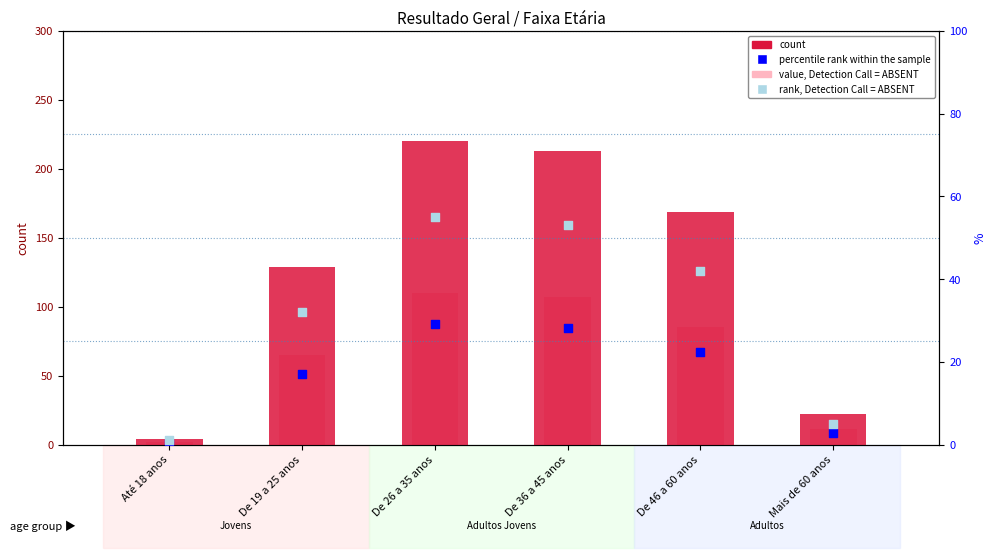

Is the value of rank, Detection Call = ABSENT at De 46 a 60 anos greater than the value of value, Detection Call = ABSENT at De 19 a 25 anos?

No